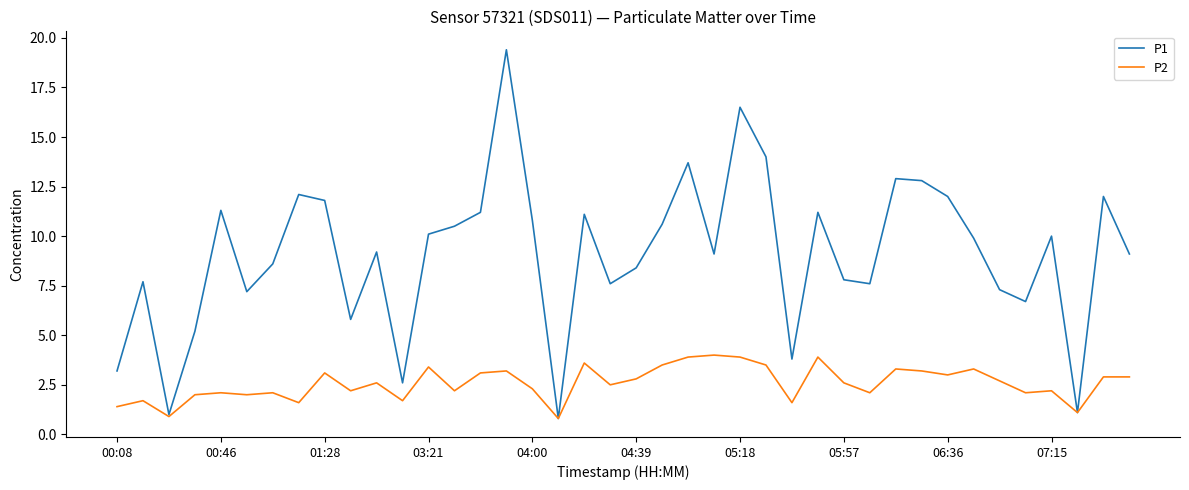

What are all the series names shown in the legend?

P1, P2